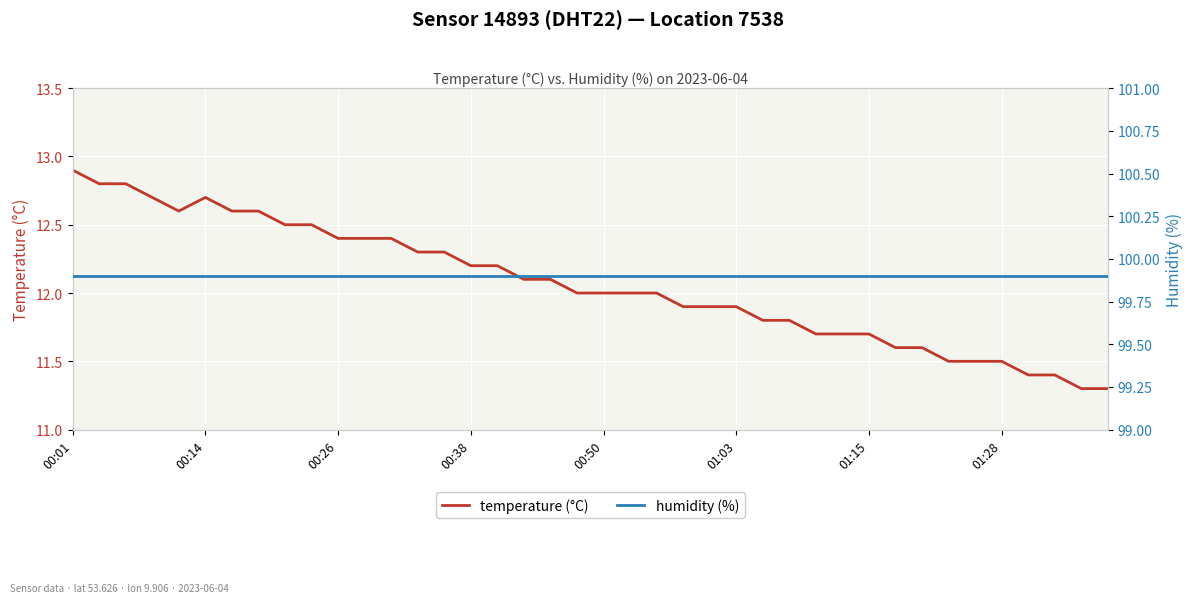

List the series in order of their peak value, lowest first.

temperature (°C), humidity (%)